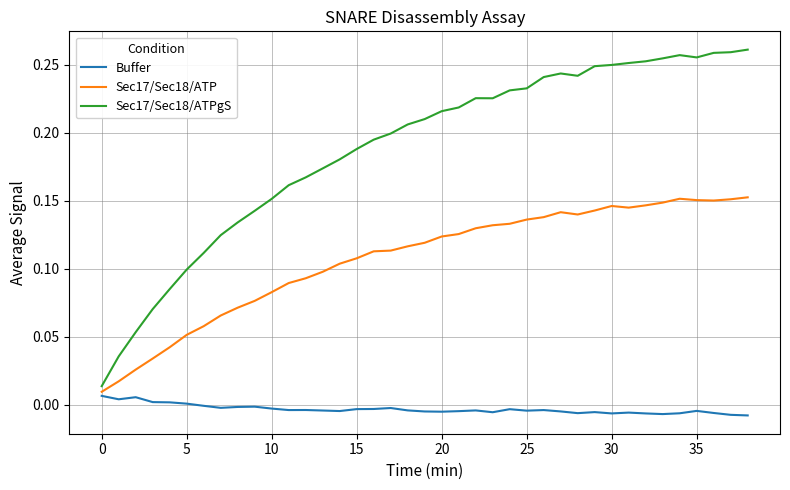

Rank the series by their maximum value, from highest to lowest.

Sec17/Sec18/ATPgS, Sec17/Sec18/ATP, Buffer